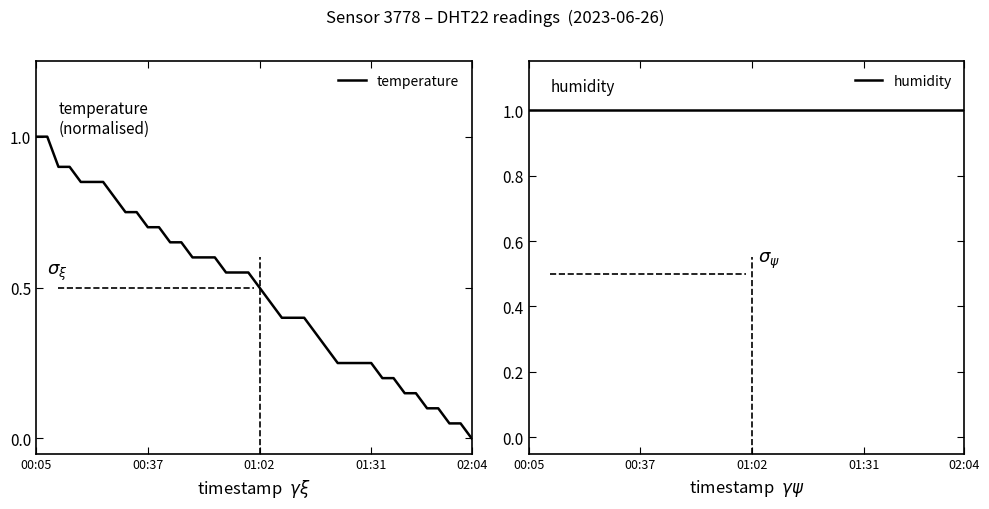

The temperature series shows 0.2 at 29. True or false?

True